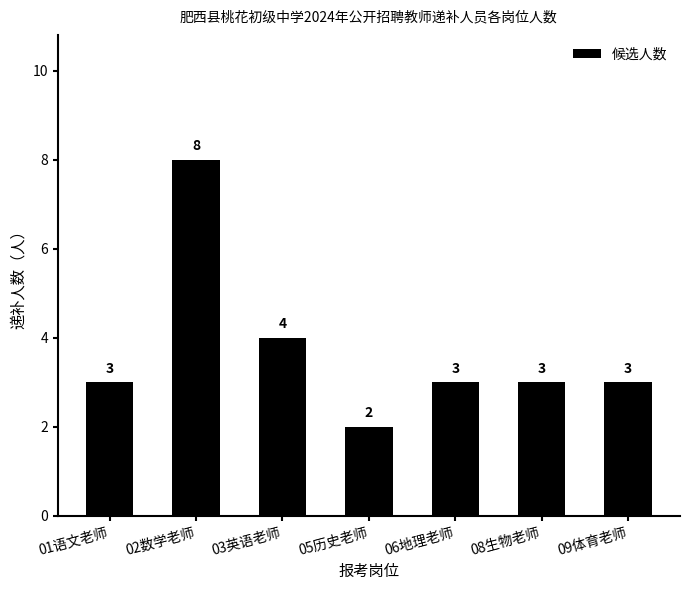

How many bars are there in total?

7